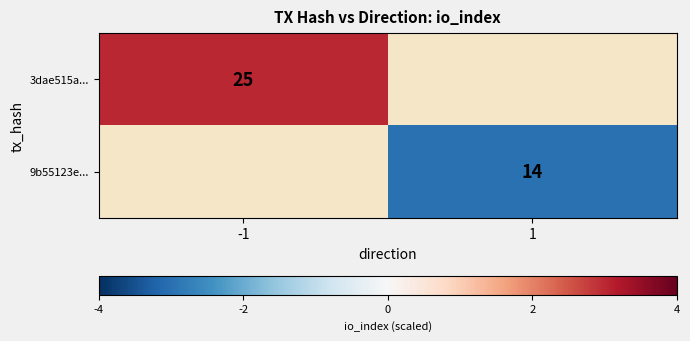

Is it true that 3dae515a... equals 13 at -1?

False